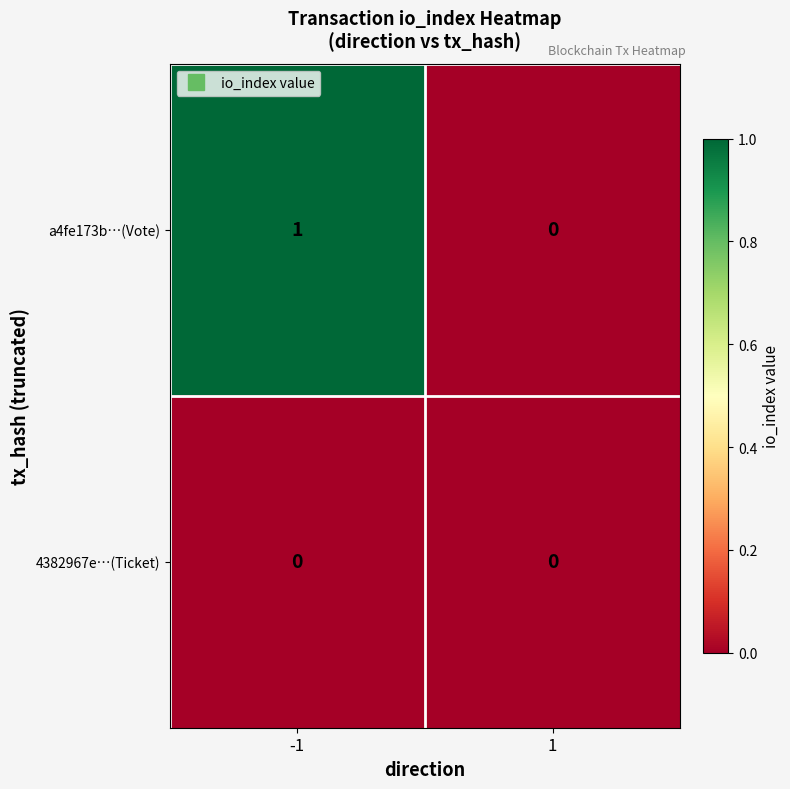

True or false: a4fe173b…(Vote) has a value of 1 at -1.

True